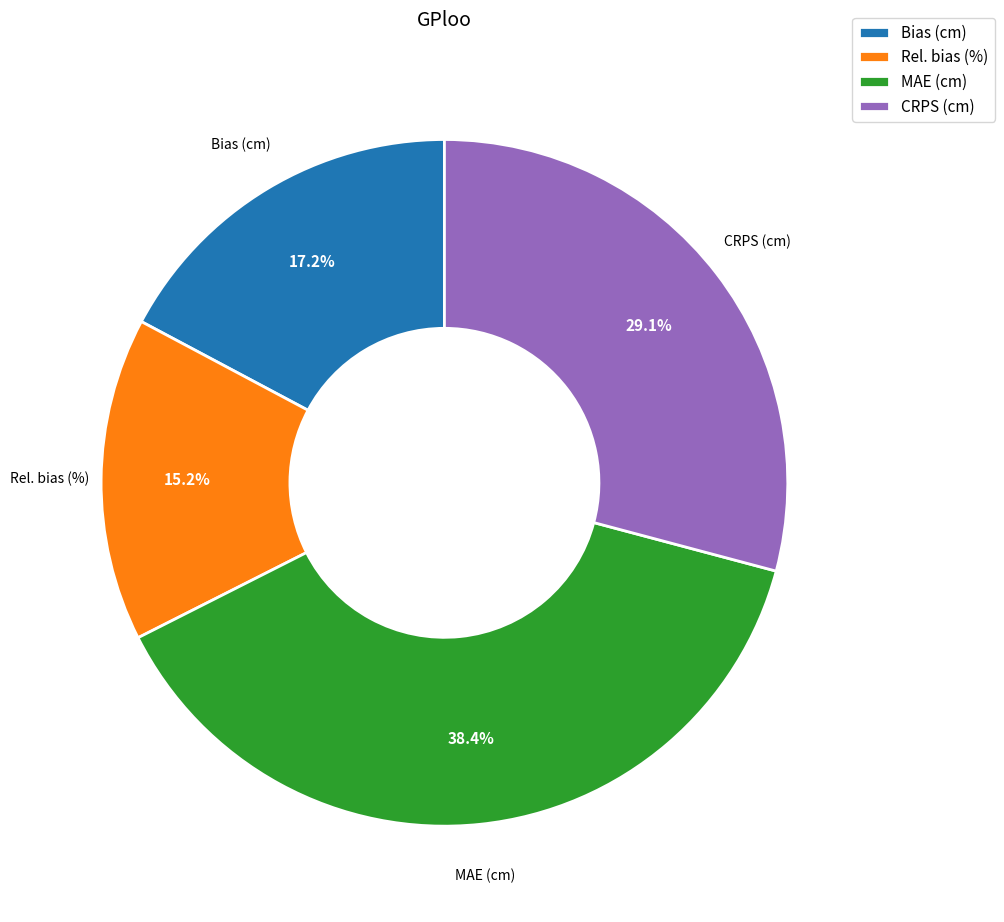

How many segments does this pie chart have?

4